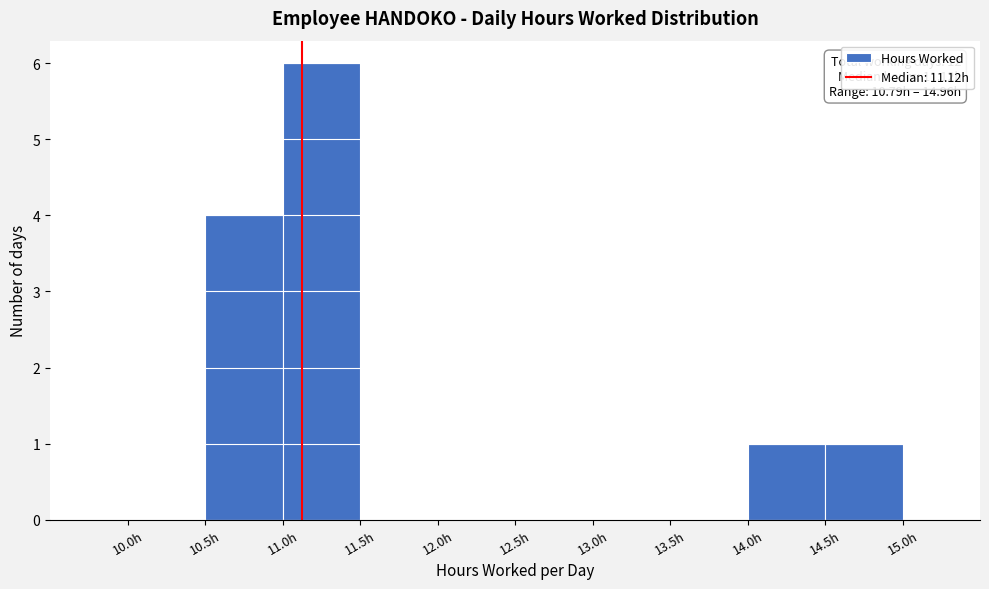

Which range on the x-axis has the tallest bar?

11.0 to 11.5